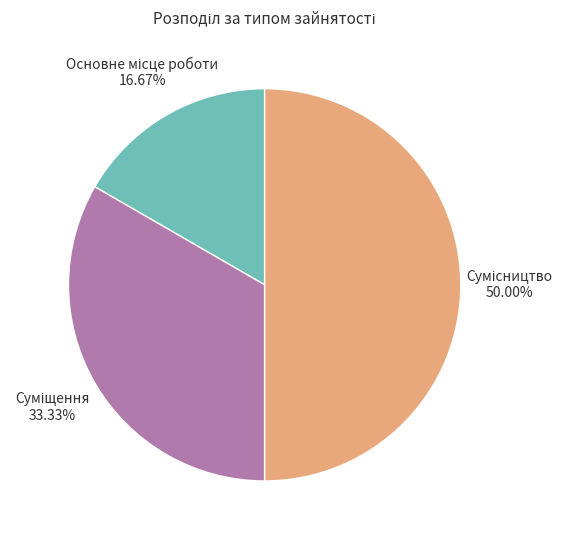

What percentage is the Основне місце роботи slice, to the nearest percent?

17%